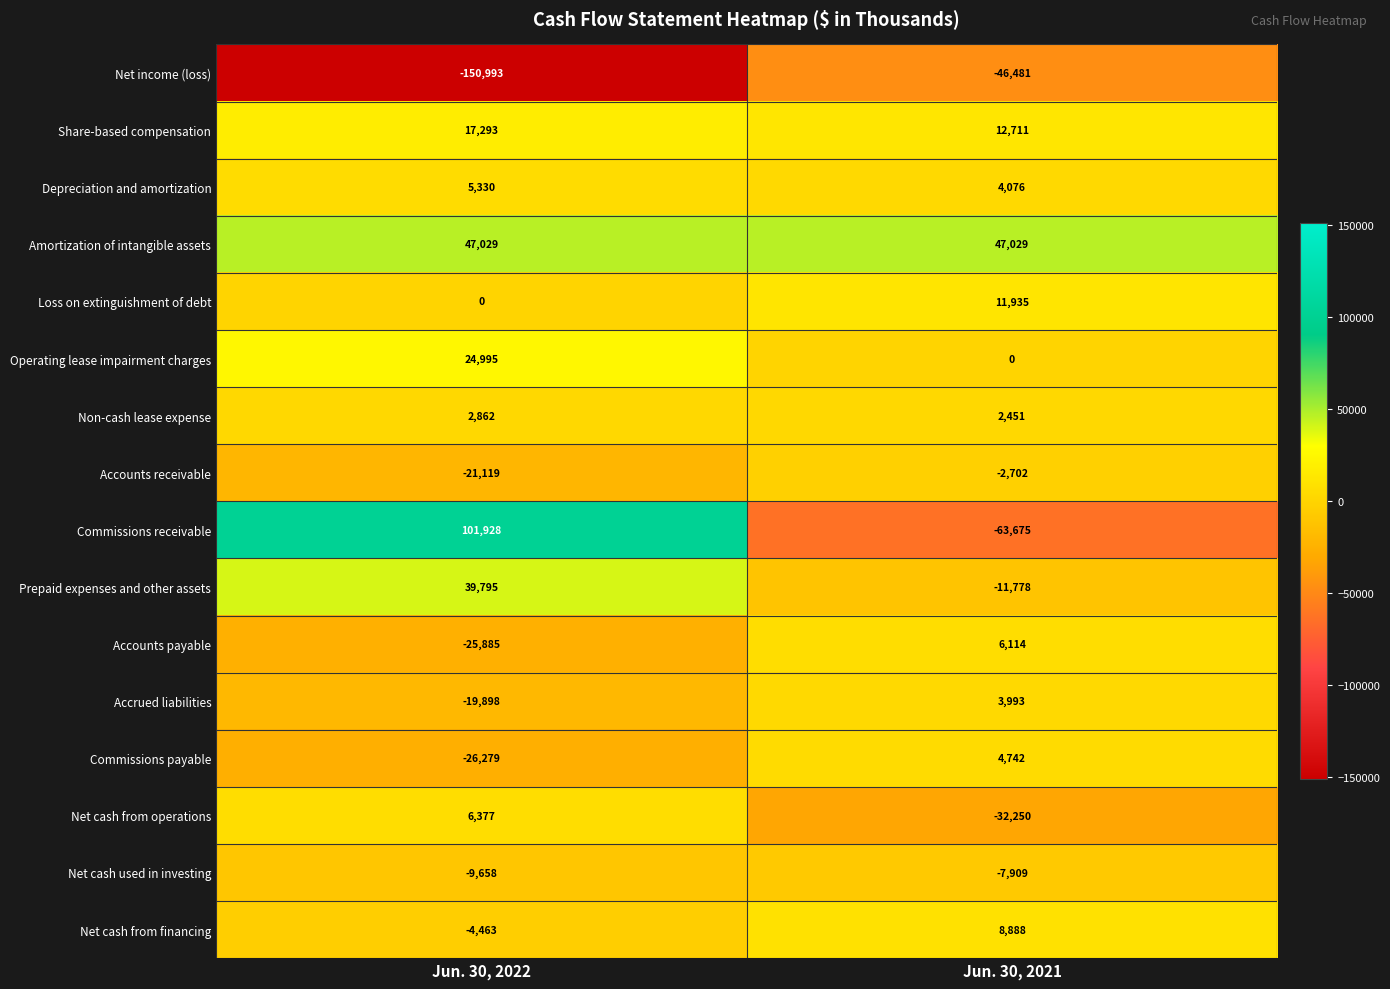

How many series are shown in this chart?

16